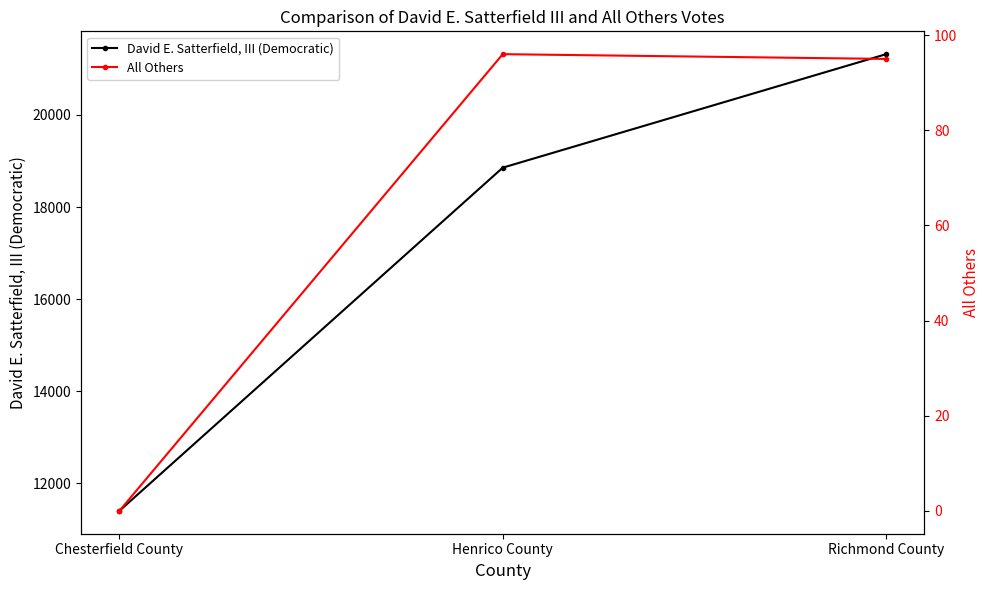

Is the value of All Others at Henrico County greater than the value of David E. Satterfield, III (Democratic) at Richmond County?

No